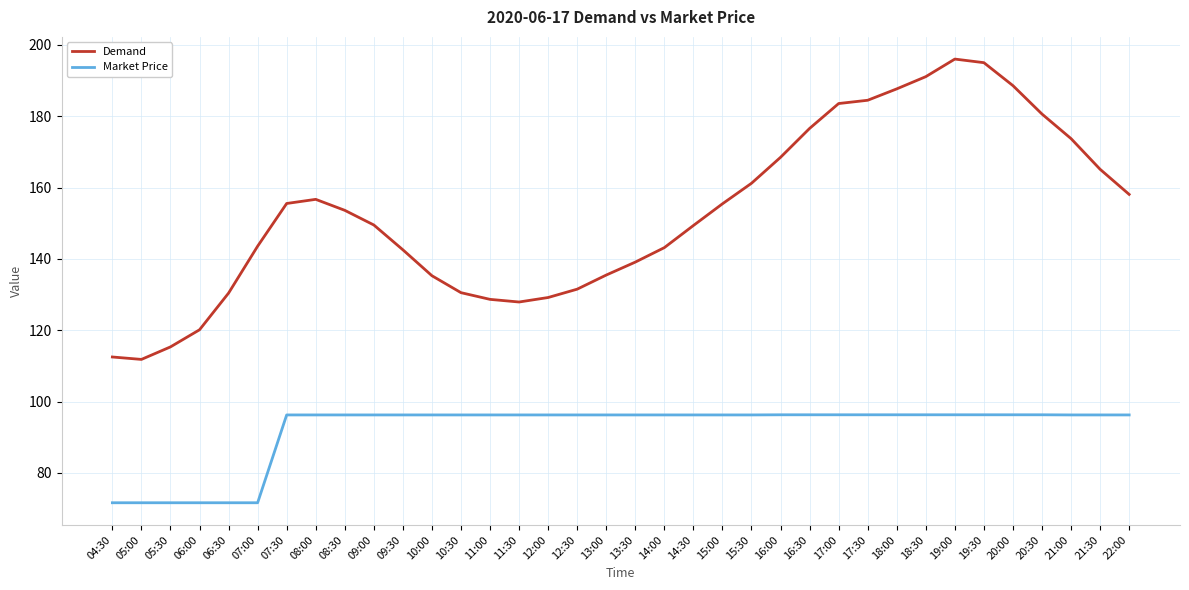

What is the minimum value for Demand?

111.8